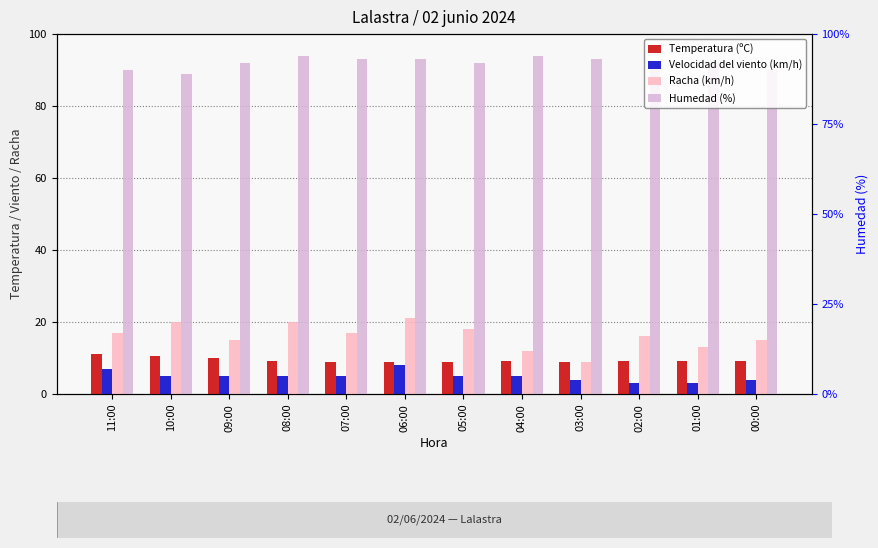

Which label corresponds to the largest value in the chart?

08:00